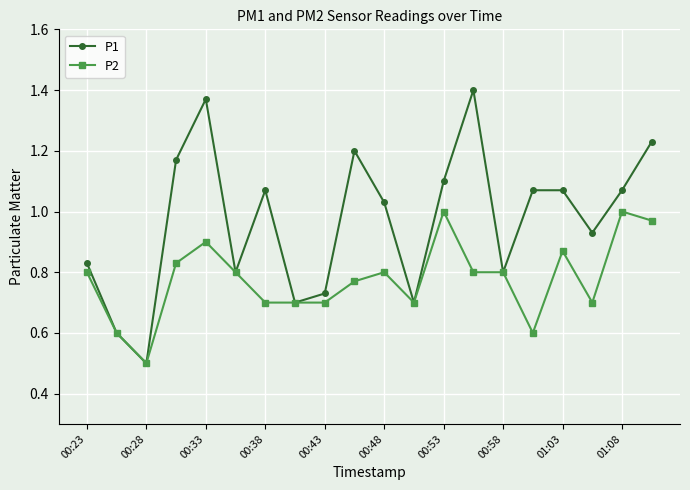

What is the lowest value of the P2 series?

0.5